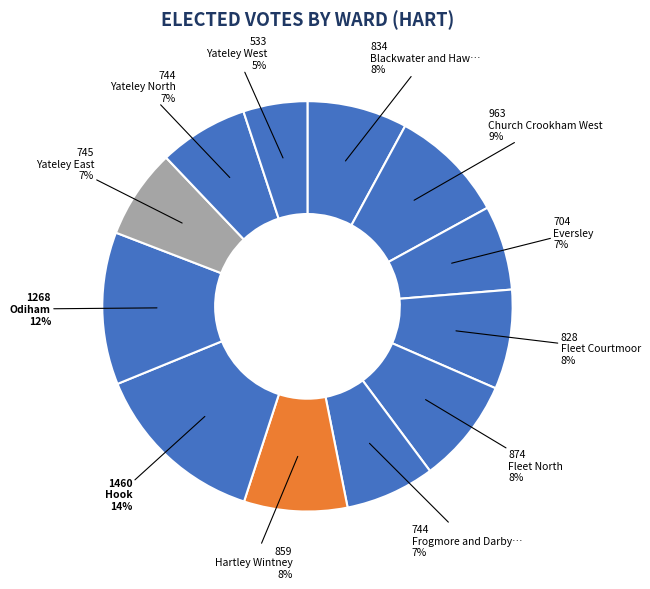

Is there a majority slice in this chart?

No